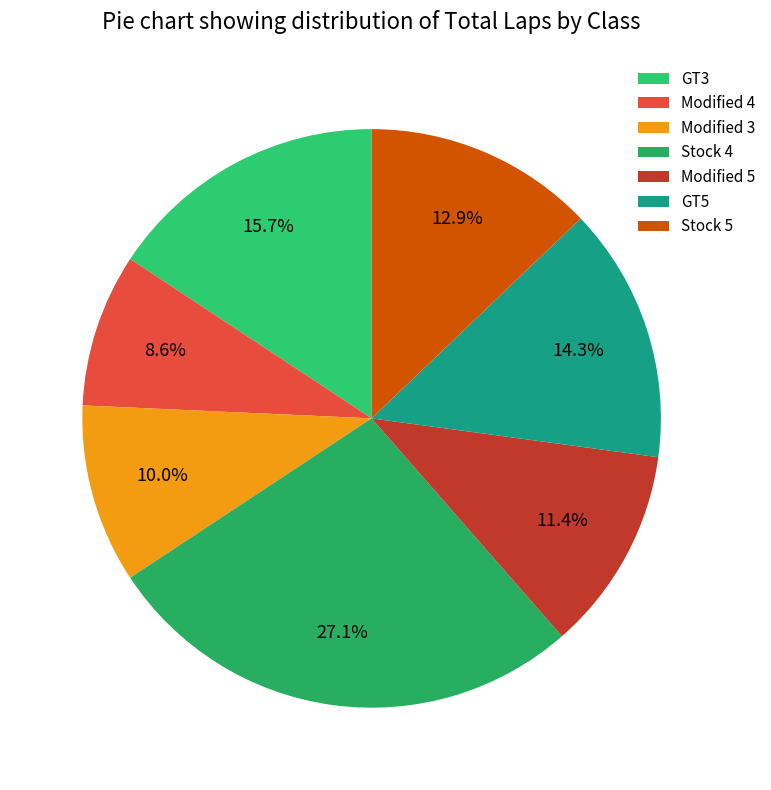

What is the smallest slice in the pie chart?

Modified 4